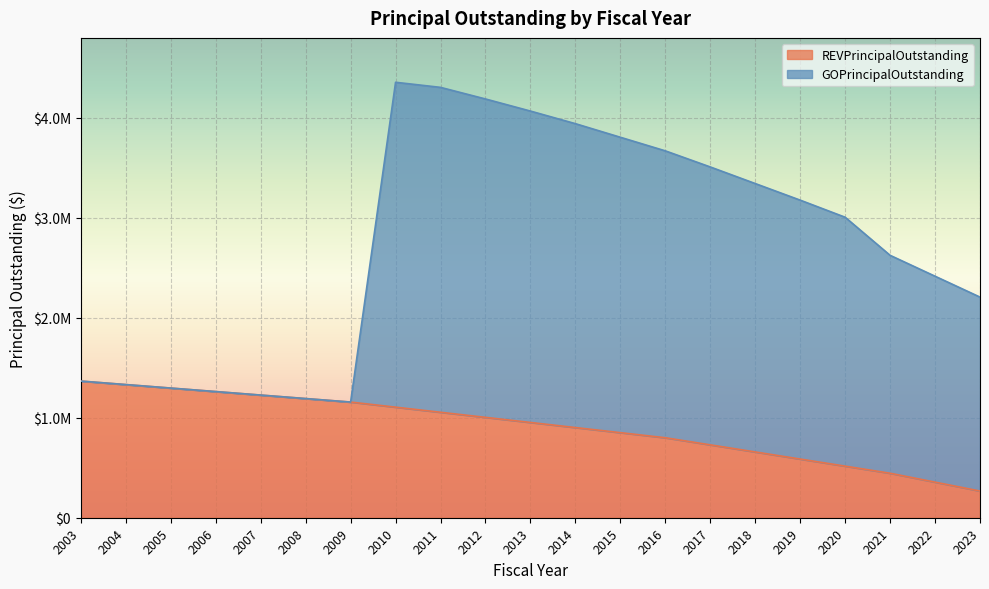

Count the number of values greater than 953000.

10